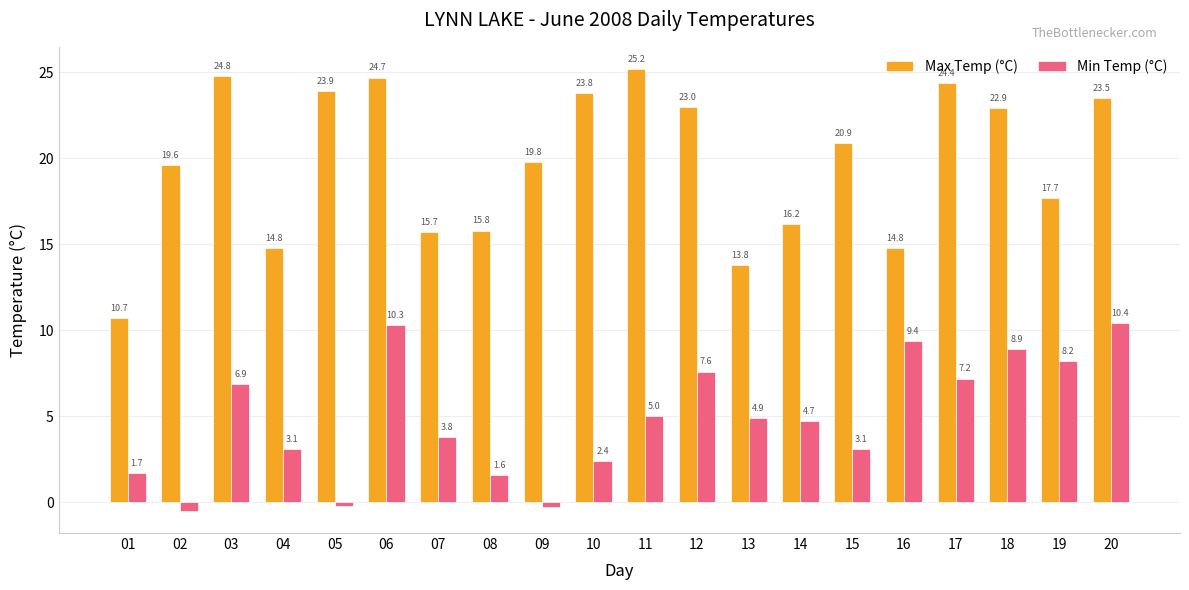

At how many categories does at least one series exceed 14?

18